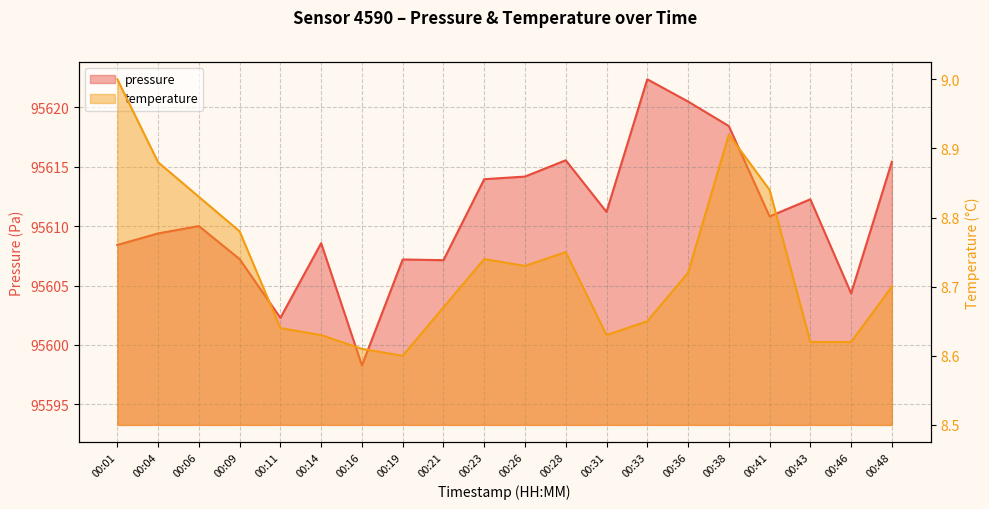

How many temperature values are between 8 and 9?

20